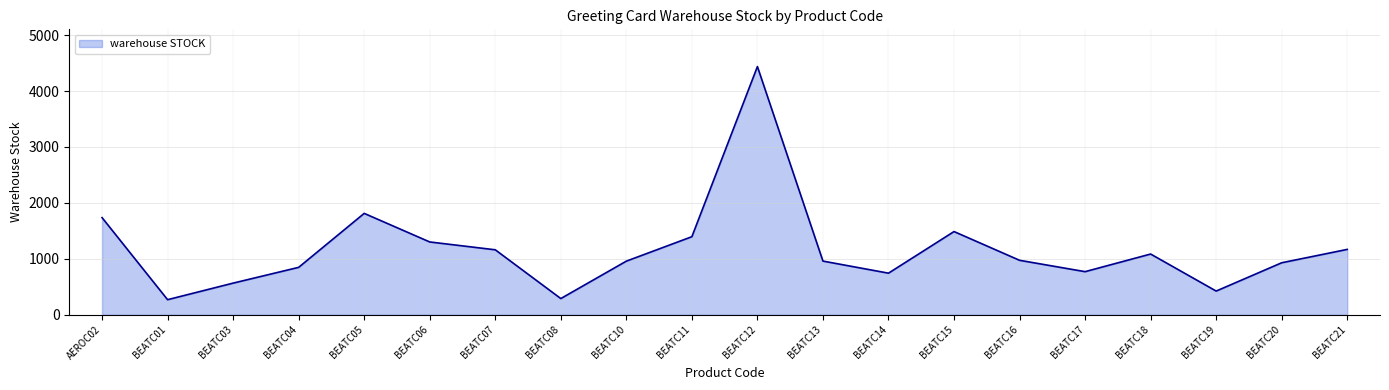

The value at BEATC06 is 856. True or false?

False